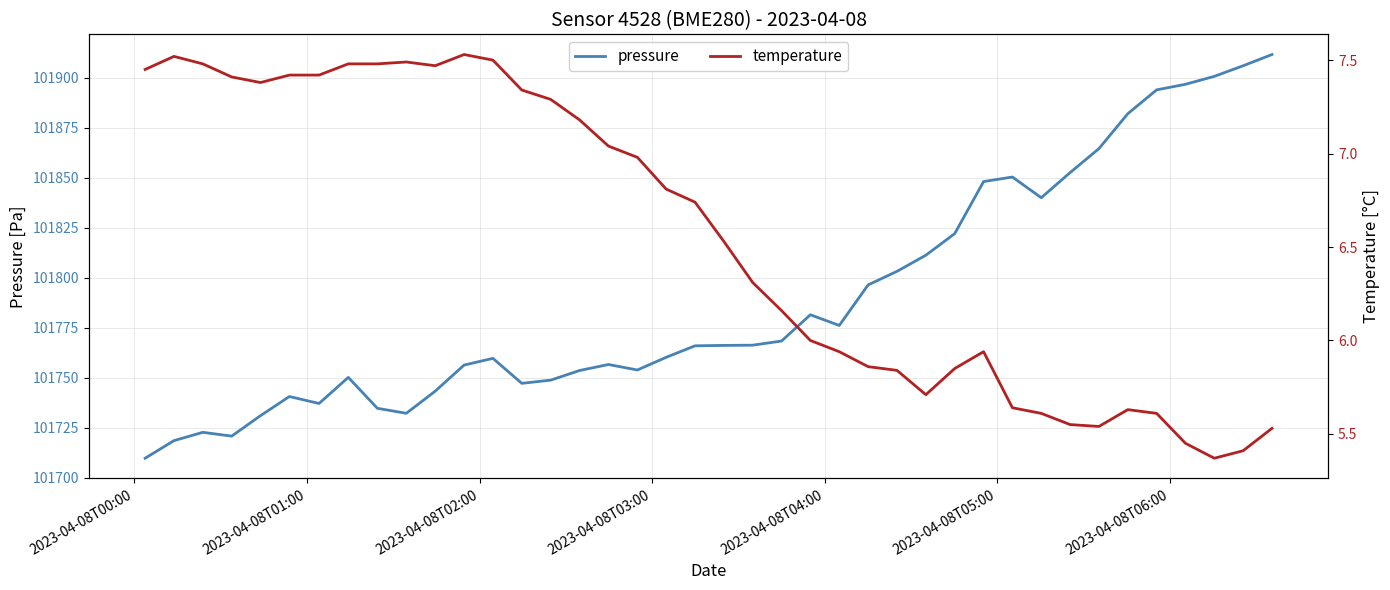

What are all the series names shown in the legend?

pressure, temperature